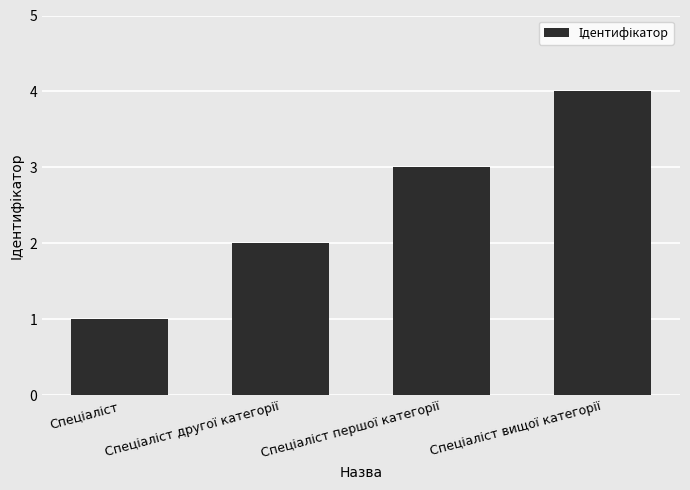

Does the chart contain any negative values?

No